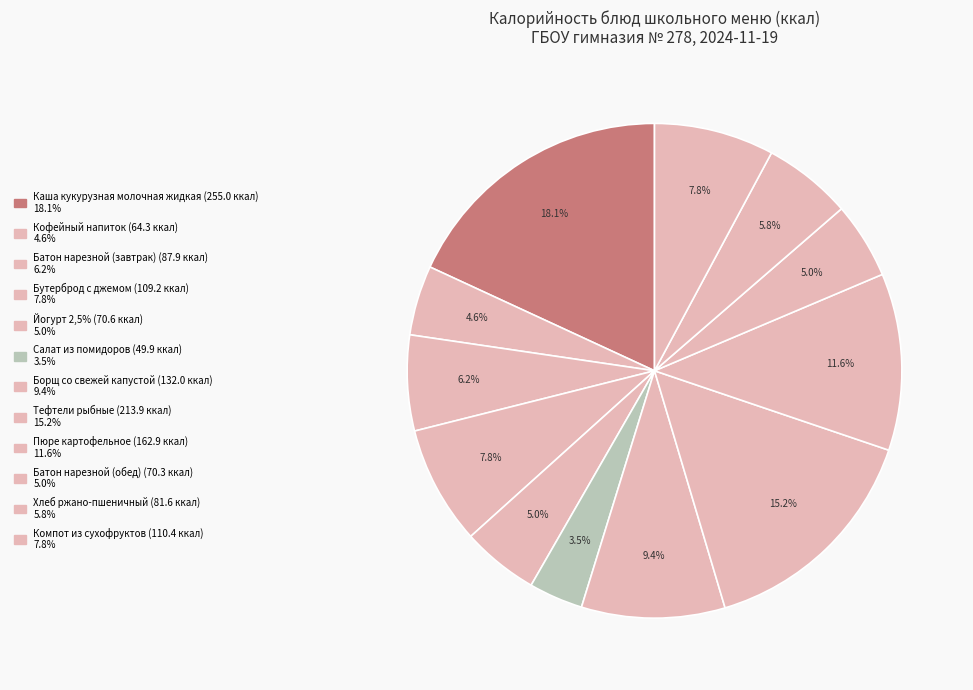

Count the number of slices in the pie.

12